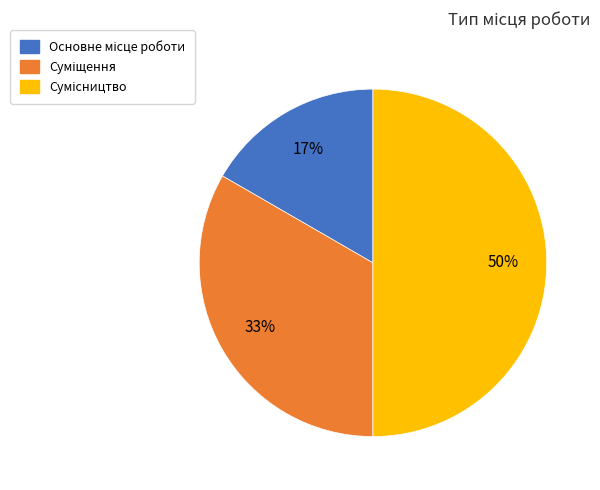

To the nearest percent, what is the average slice percentage?

33%